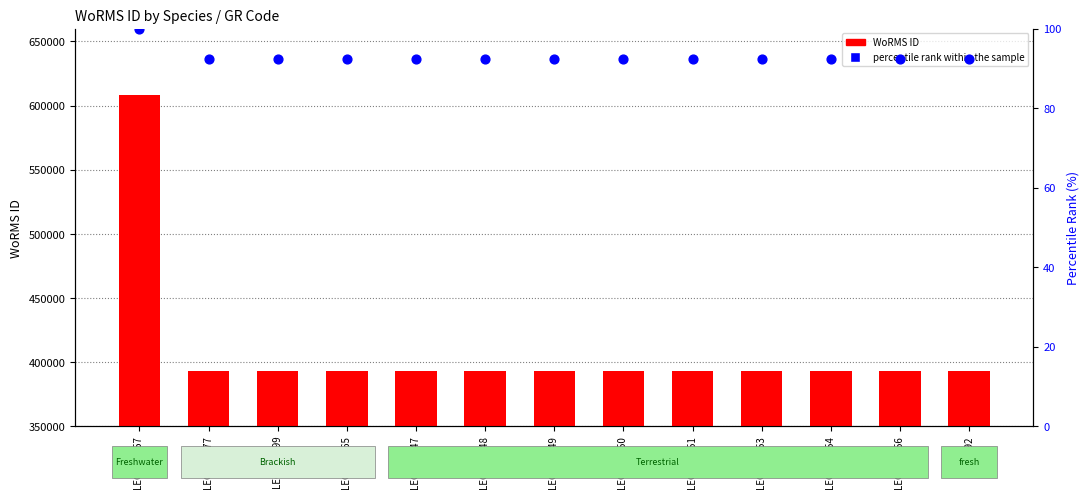

Which series contains the highest Y value?

WoRMS ID